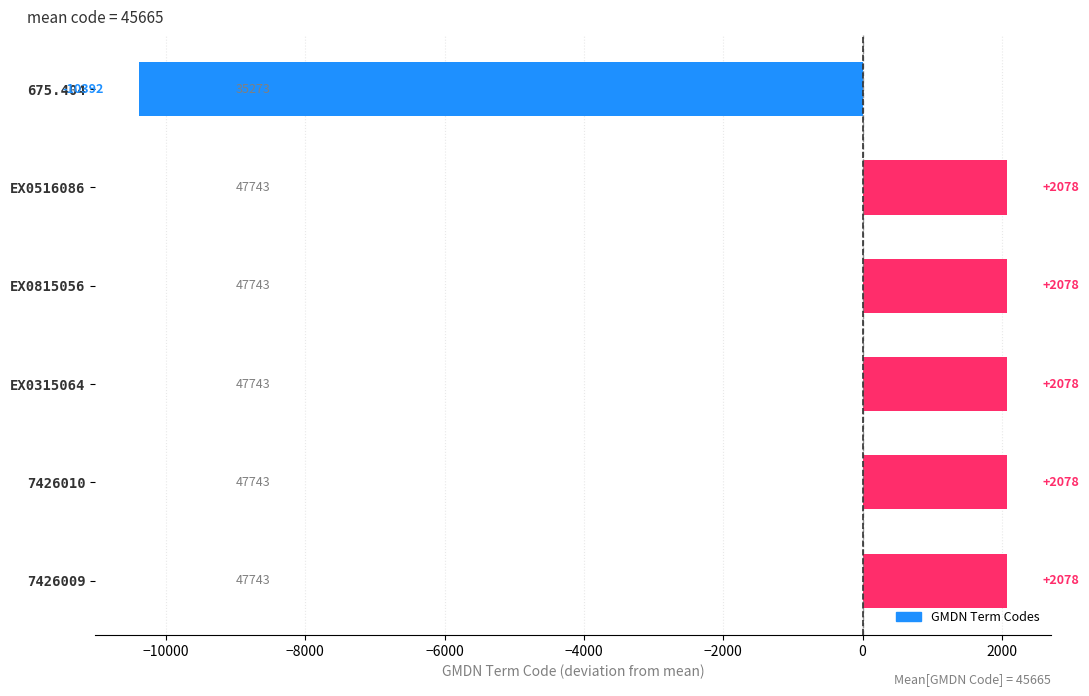

What is the greatest value displayed?

2078.3